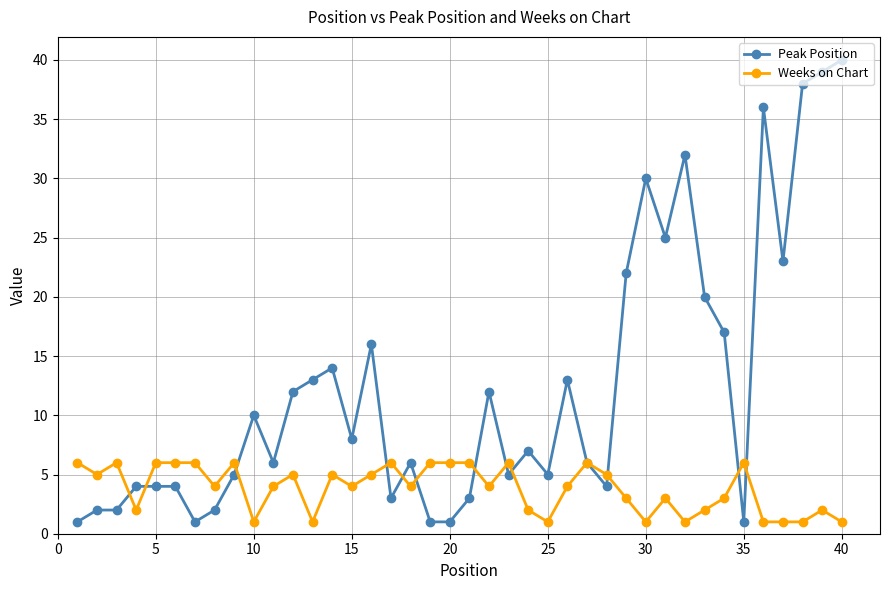

What is the value of the Peak Position point at the 31st from the left?

25